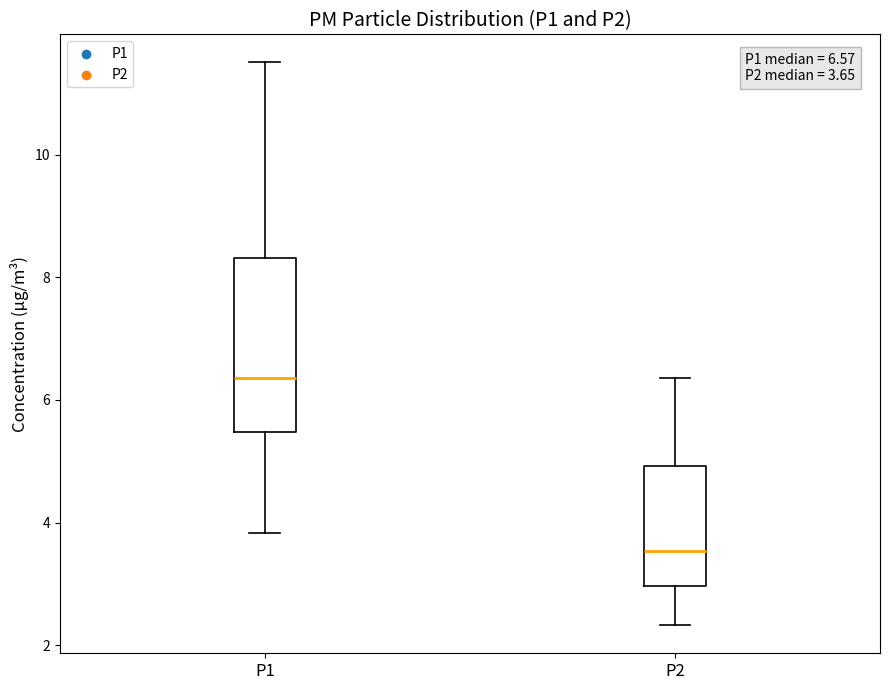

Which box is the tallest, from its lower edge to its upper edge?

P1